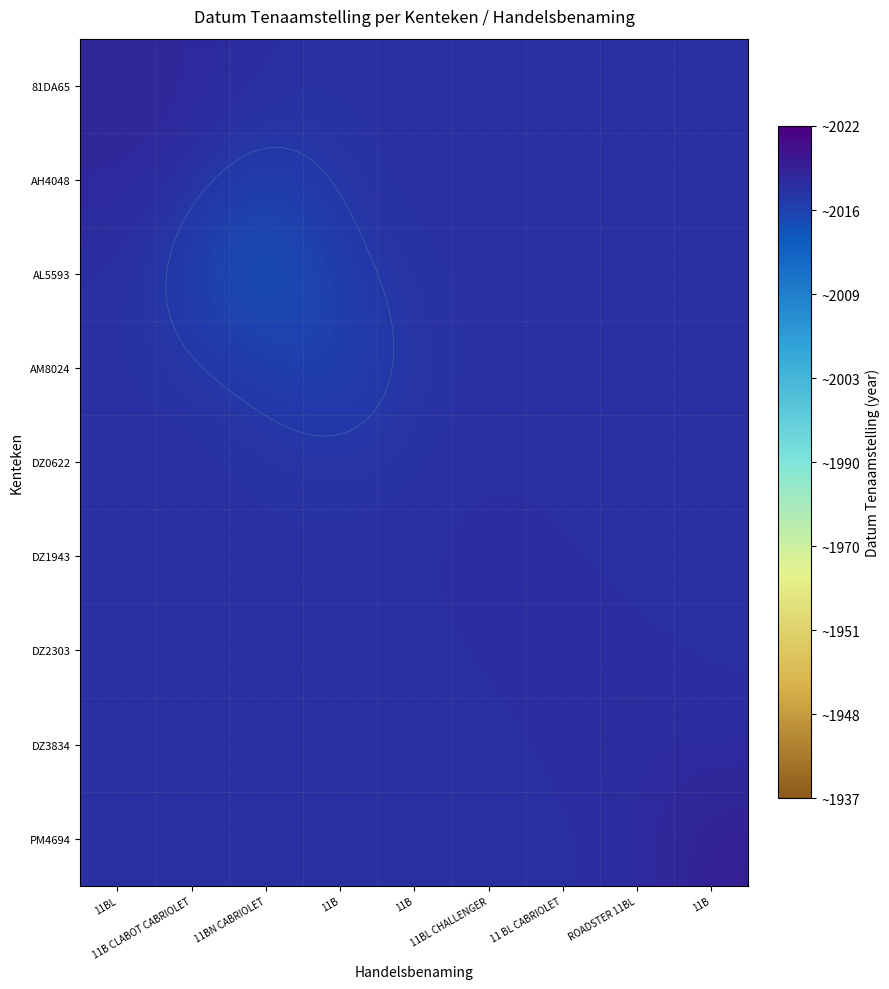

Which label corresponds to the largest value in the chart?

11B